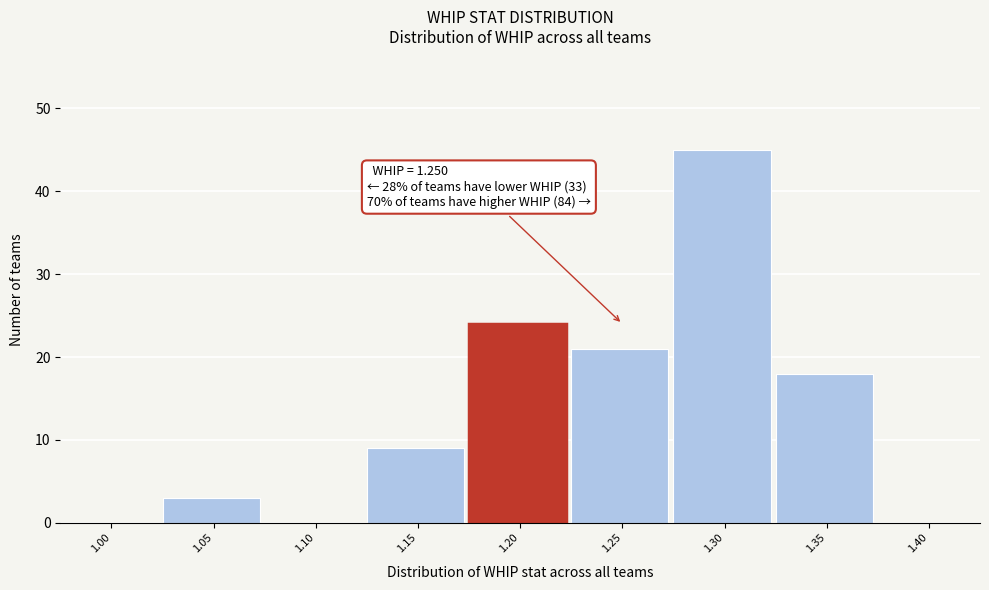

Reading left to right, extract all data points from this chart.

1.00=0	1.05=3	1.10=0	1.15=9	1.20=24	1.25=21	1.30=45	1.35=18	1.40=0